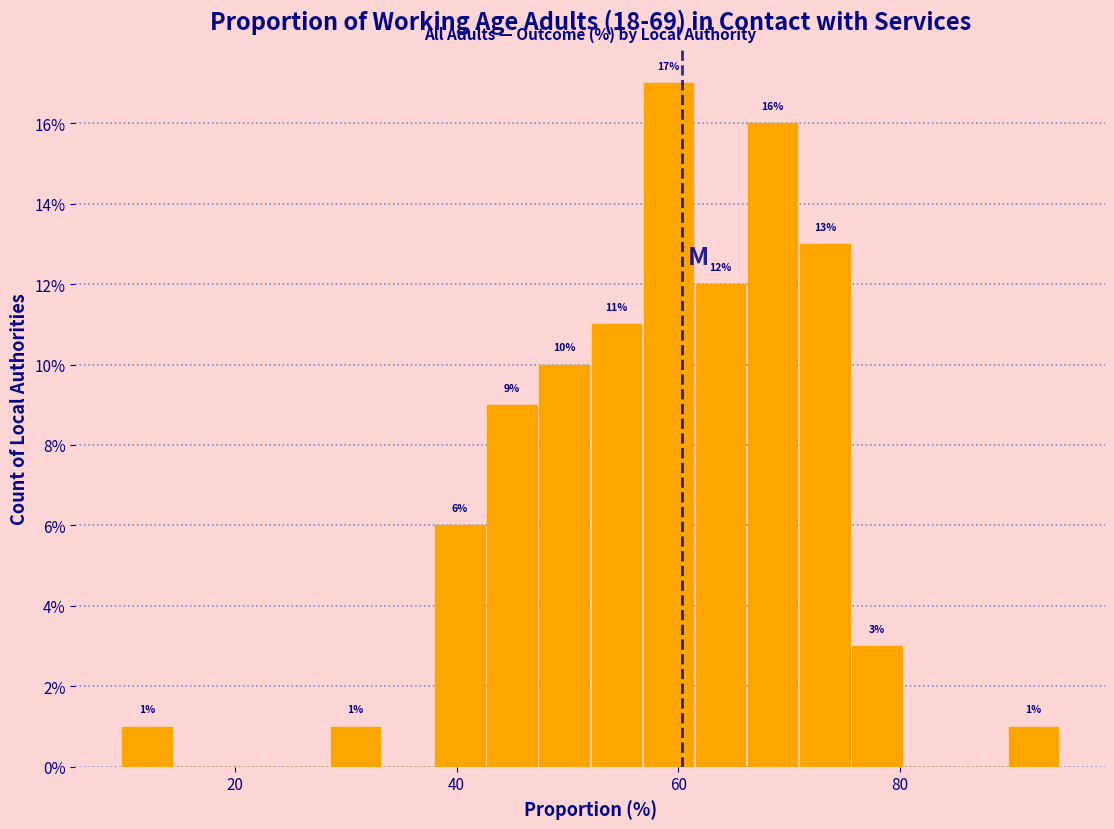

Around what value on the x-axis is the tallest bar? Give the approximate position of its centre, as read against the axis.

60